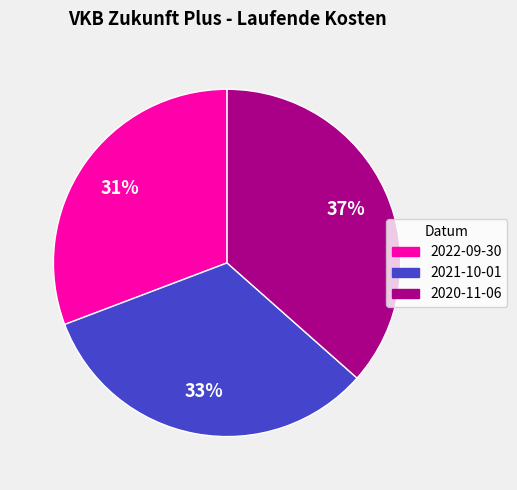

Is there any slice that represents more than half of the pie?

No